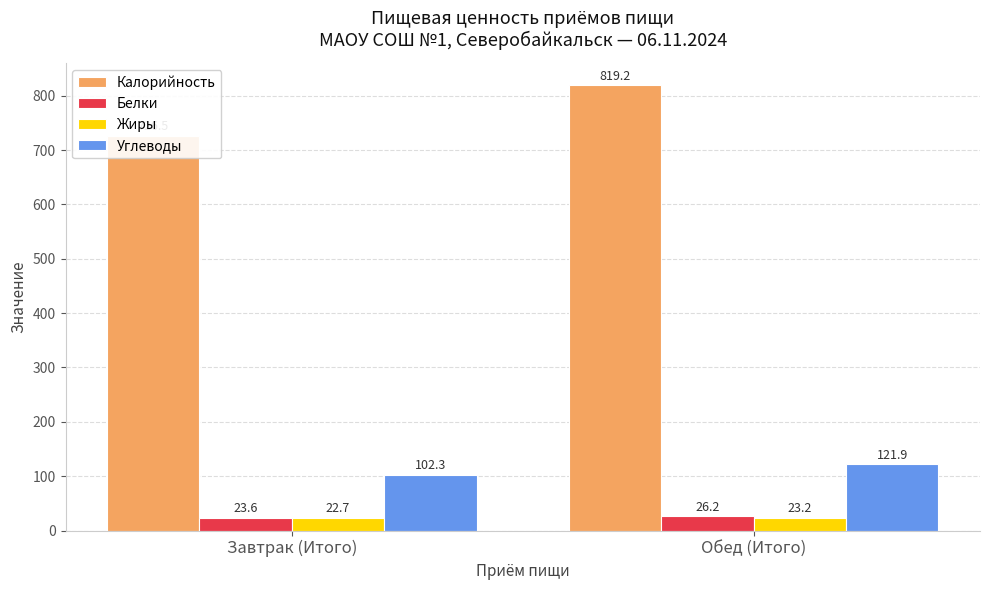

What is the difference between the Углеводы values at Обед (Итого) and Завтрак (Итого)?

19.5